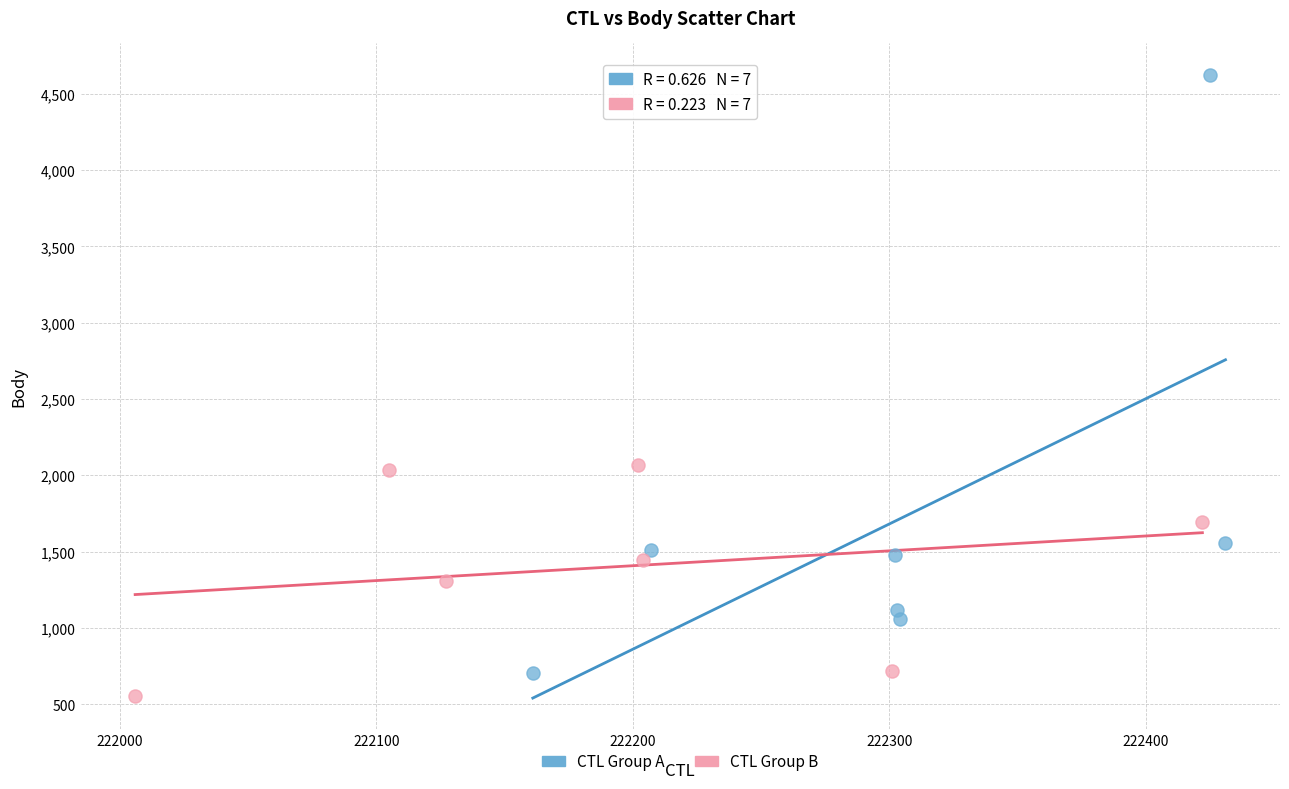

Which series contains the highest Y value?

CTL Group A